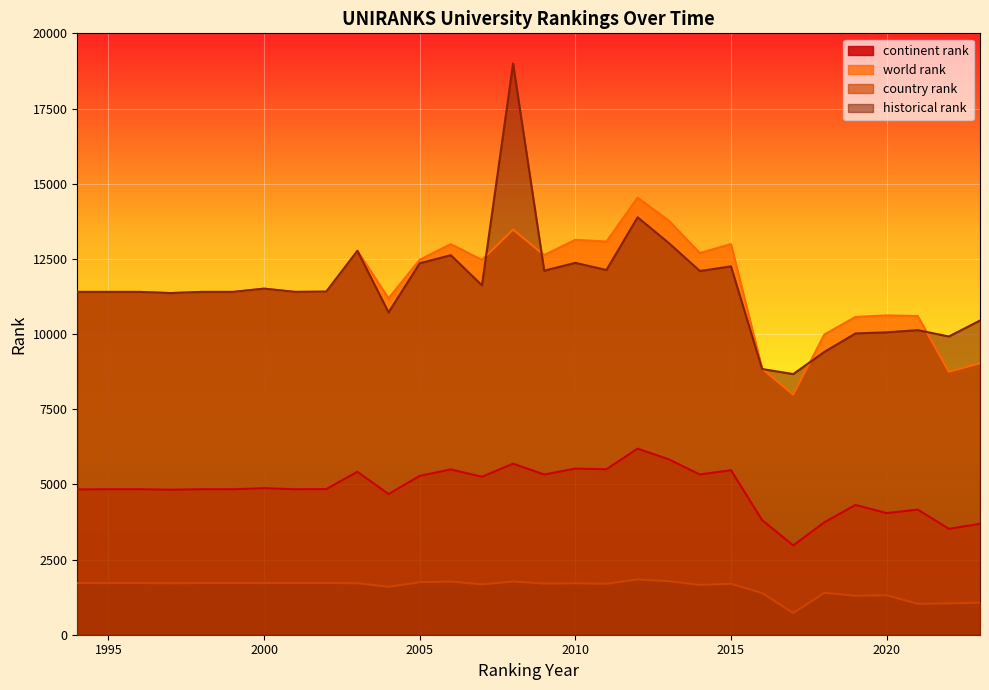

At which category does country rank reach its first local valley?

1997